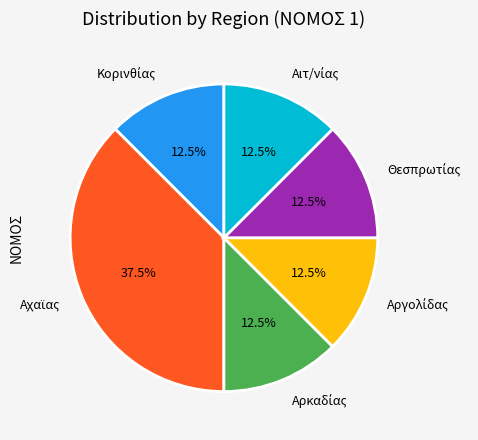

Count the number of slices in the pie.

6